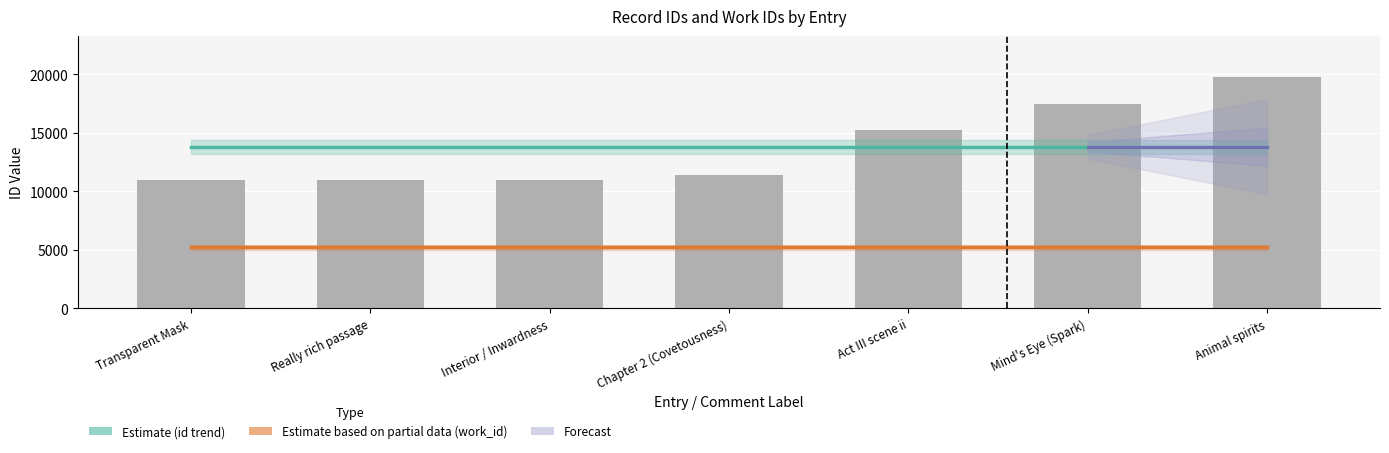

Reading left to right, what are all the values shown in this chart?

10946	10949	10984	11398	15205	17440	19723